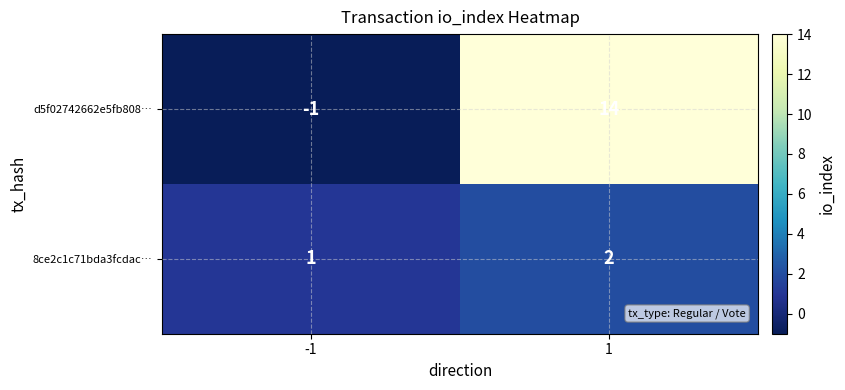

What is the highest value of the d5f02742662e5fb808… series?

14